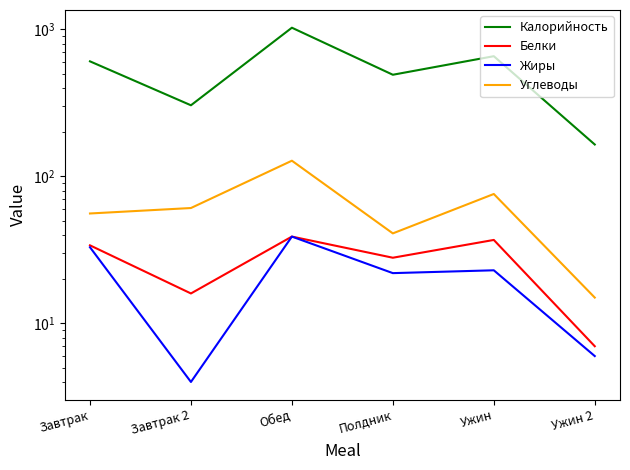

Which series has the widest spread of values?

Калорийность